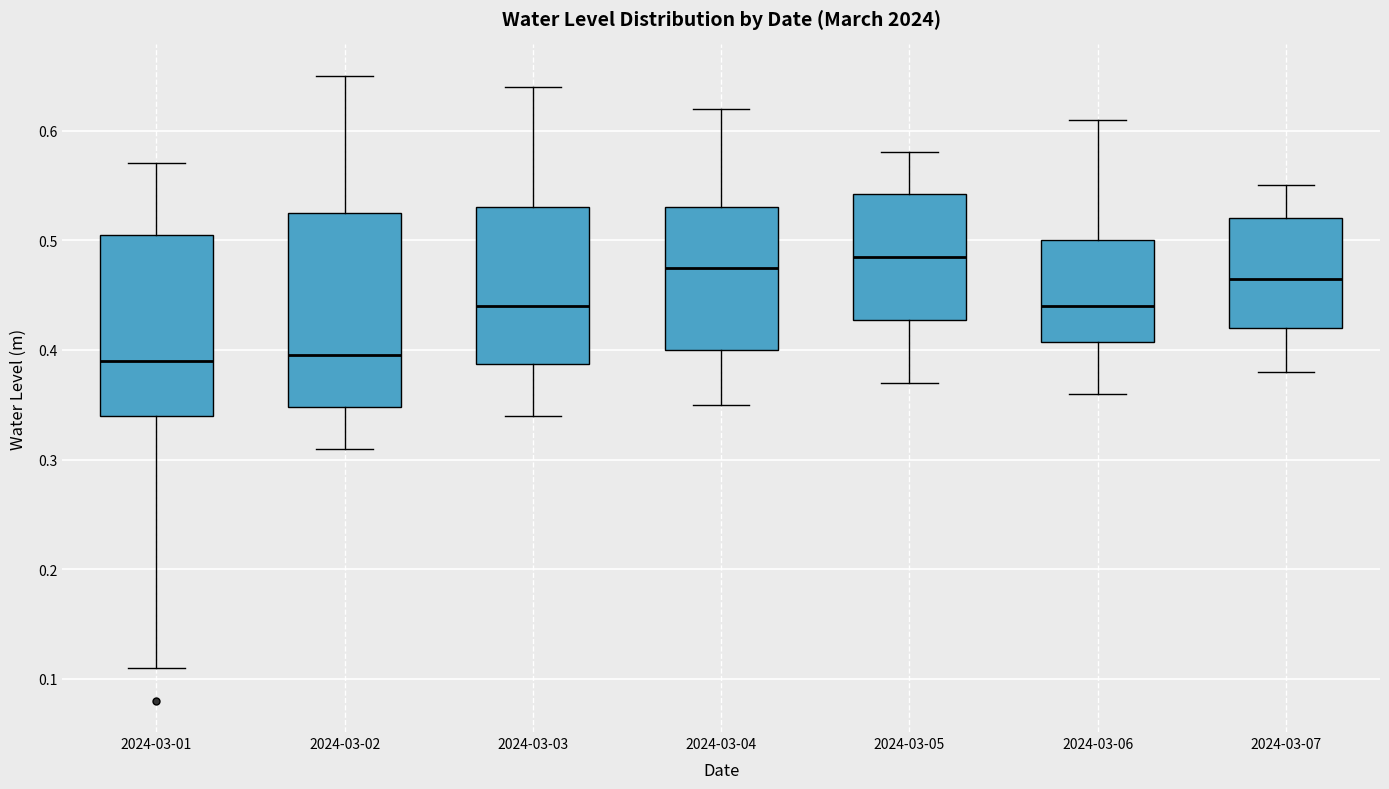

Comparing the boxes themselves (not the whiskers), which one is the tallest?

2024-03-02